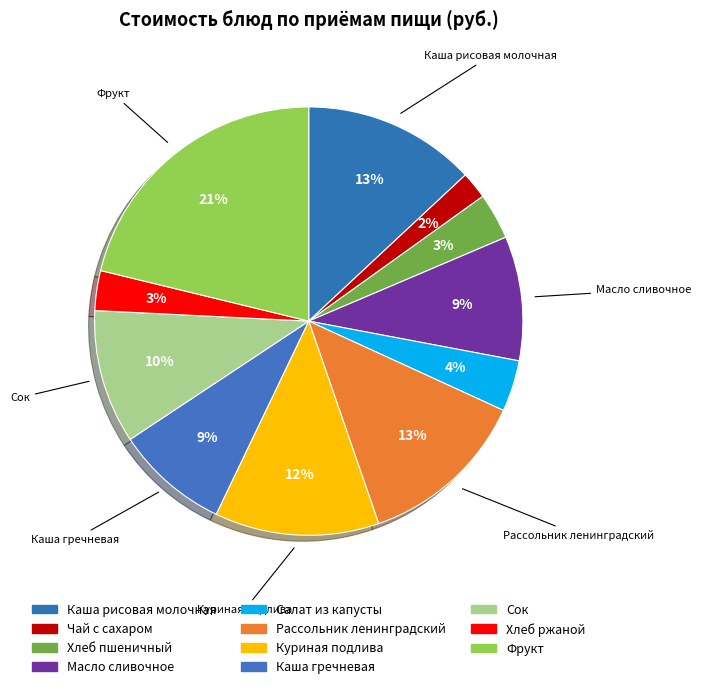

What is the smallest slice in the pie chart?

Чай с сахаром